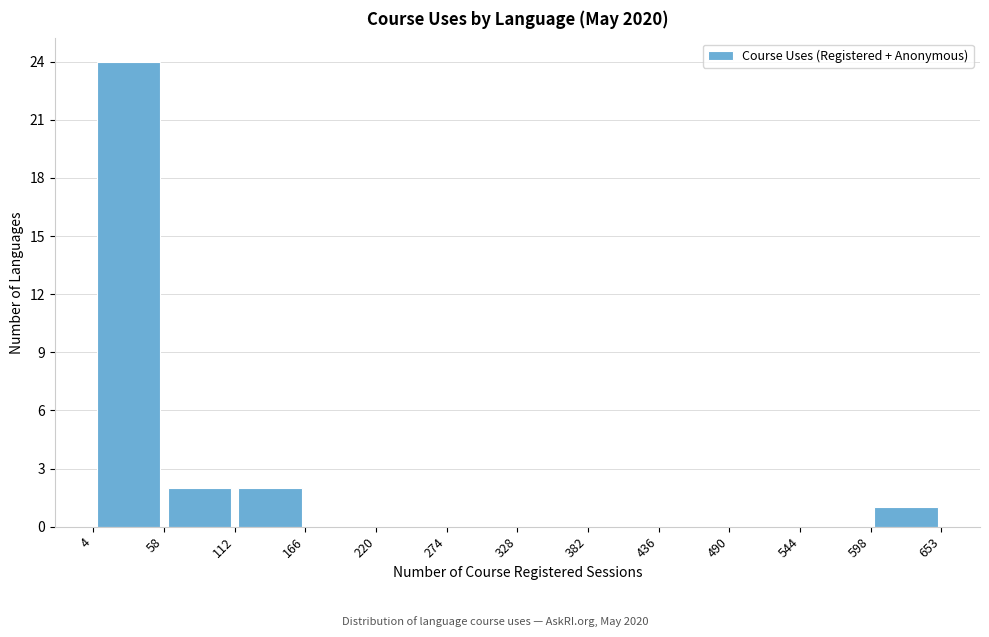

Reading left to right, list every bar in this chart as the range it spans on the x-axis followed by its height. The values are not printed on the chart, so give them approximately, as read against the axis.

4 to 58: 24
58 to 112: 2
112 to 166: 2
166 to 220: 0
220 to 274: 0
274 to 328: 0
328 to 382: 0
382 to 436: 0
436 to 490: 0
490 to 544: 0
544 to 598: 0
598 to 653: 1